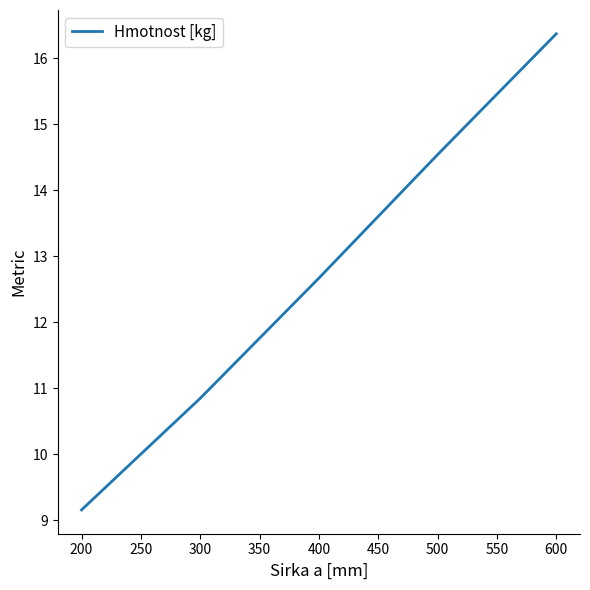

List the labels in order of value, smallest first.

200, 300, 400, 500, 600